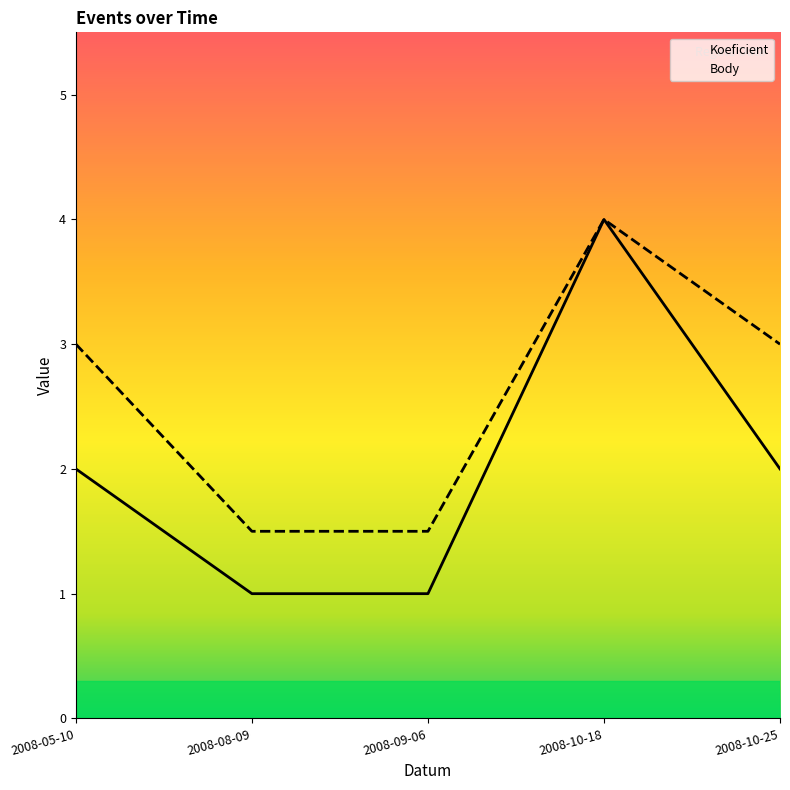

List the labels in order of Koeficient value, largest first.

2008-10-18, 2008-05-10, 2008-10-25, 2008-08-09, 2008-09-06